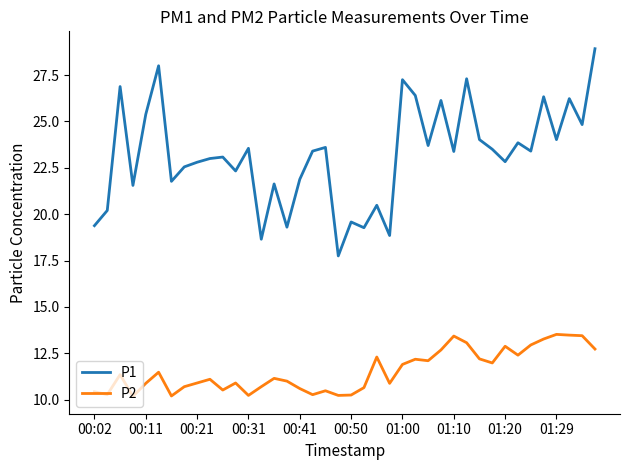

True or false: P1 and P2 intersect in this chart.

False